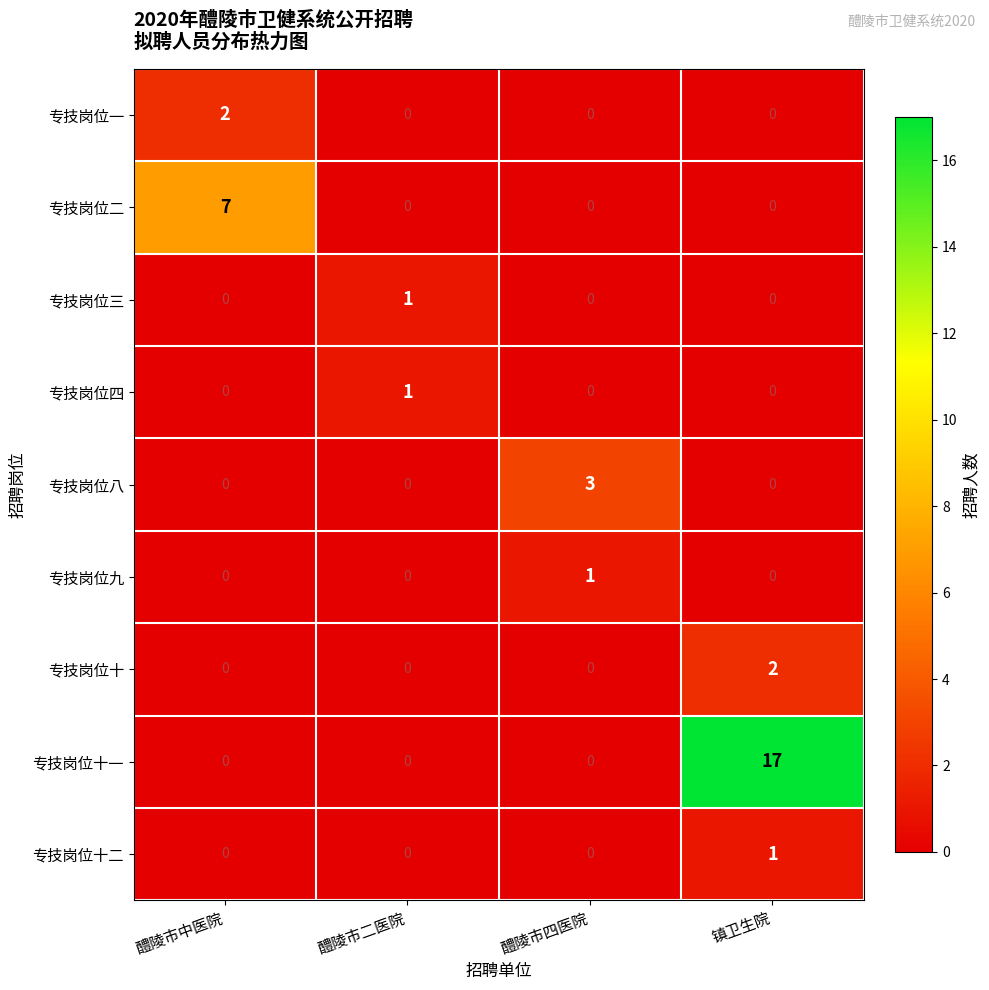

At which label does 专技岗位十二 reach its peak?

镇卫生院